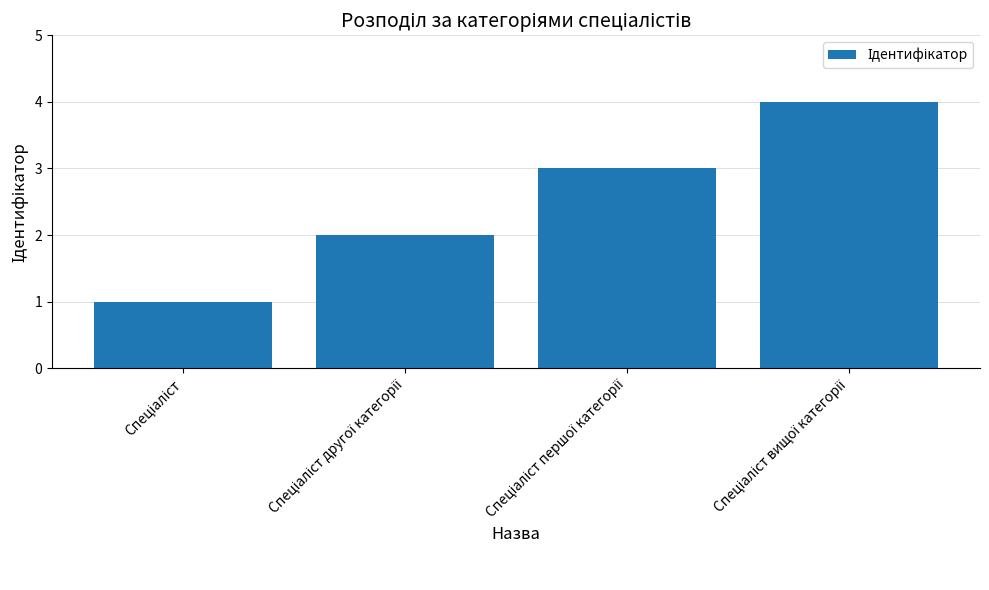

What is the sum of all values?

10